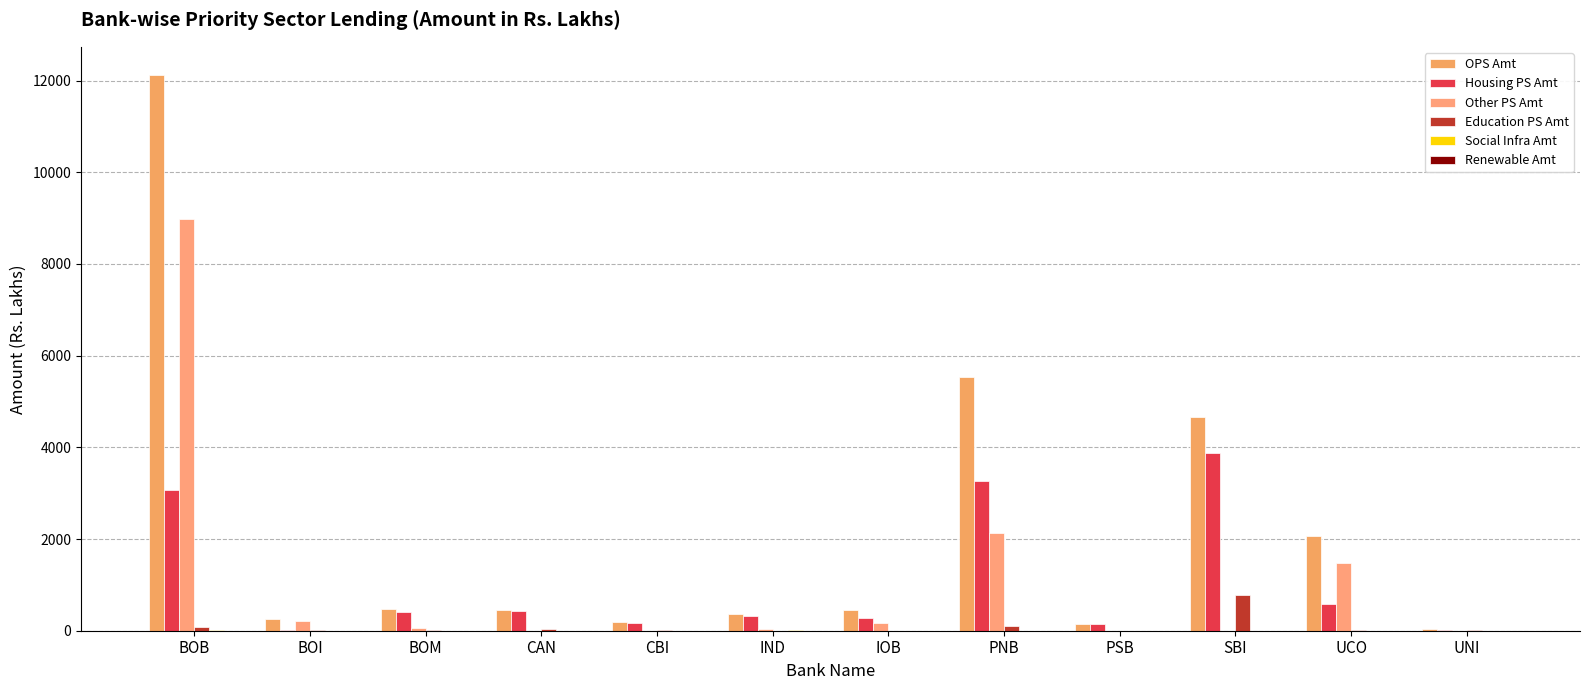

What is the difference between the maximum and second lowest values in the Social Infra Amt series?

10.3